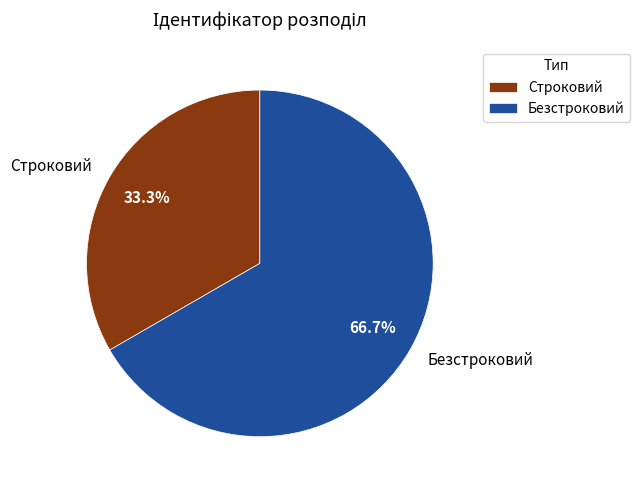

What percentage is the Безстроковий slice, to the nearest percent?

67%